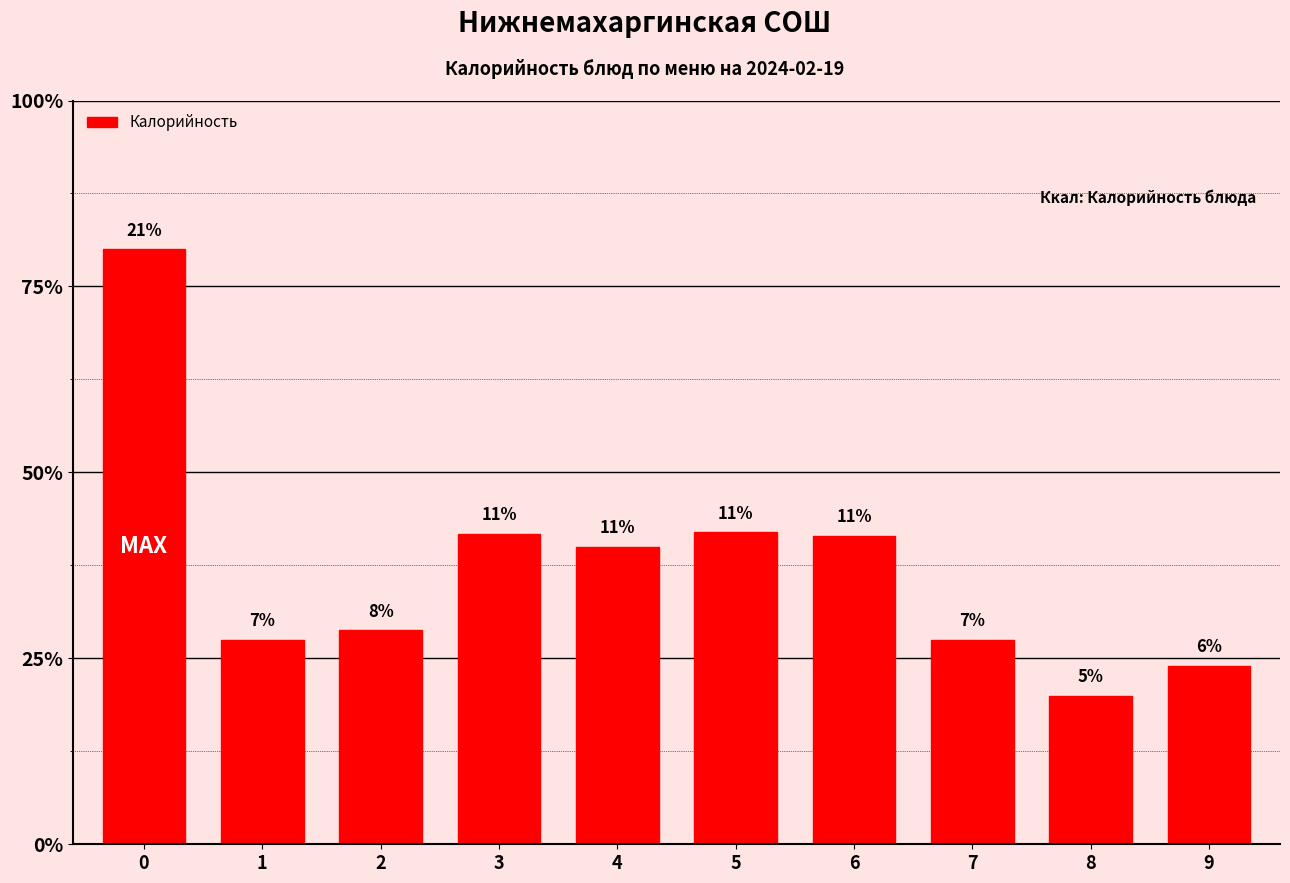

Reading left to right, transcribe all the data shown in this chart.

320	110	115	167	160	168	166	110	80	96